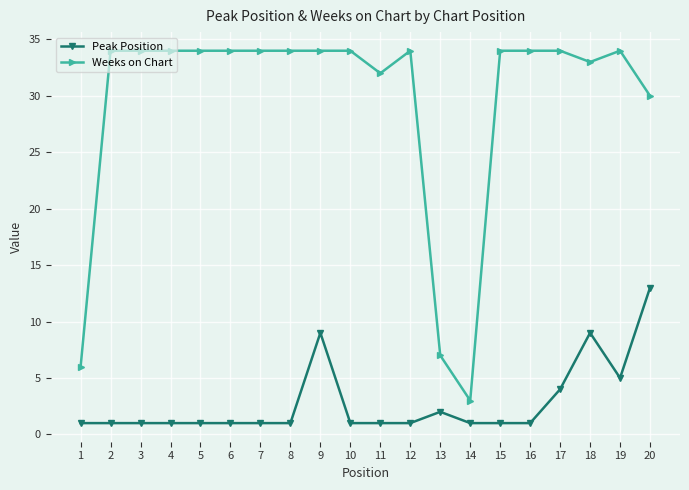

Which series has the largest total across all categories?

Weeks on Chart